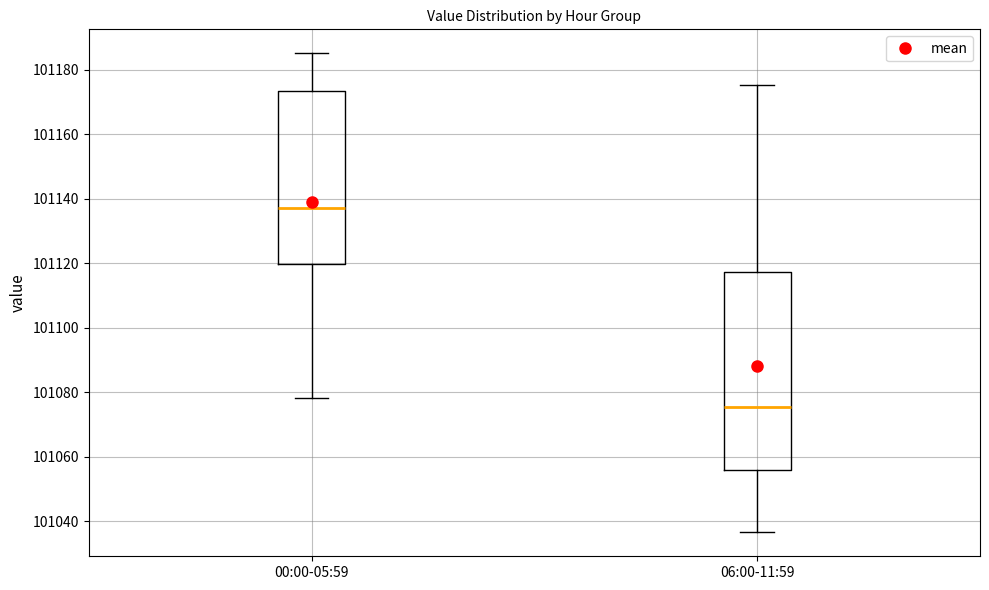

Where does the lower whisker of the box for 00:00-05:59 end on the y-axis? The values are not printed on the chart, so give them approximately, as read against the axis.

101078